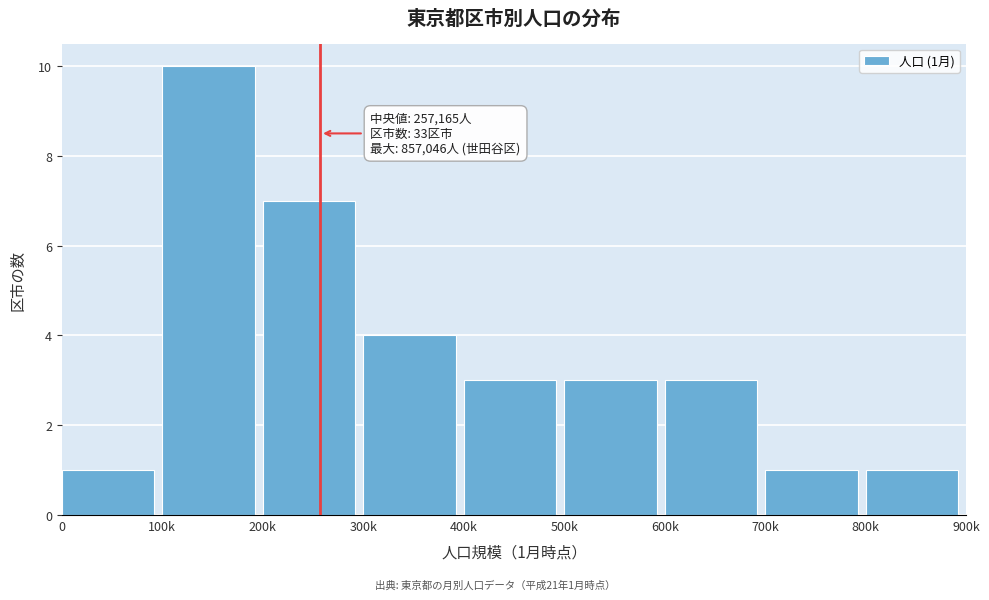

Reading left to right, what are all the values shown in this chart?

0=1	100k=10	200k=7	300k=4	400k=3	500k=3	600k=3	700k=1	800k=1